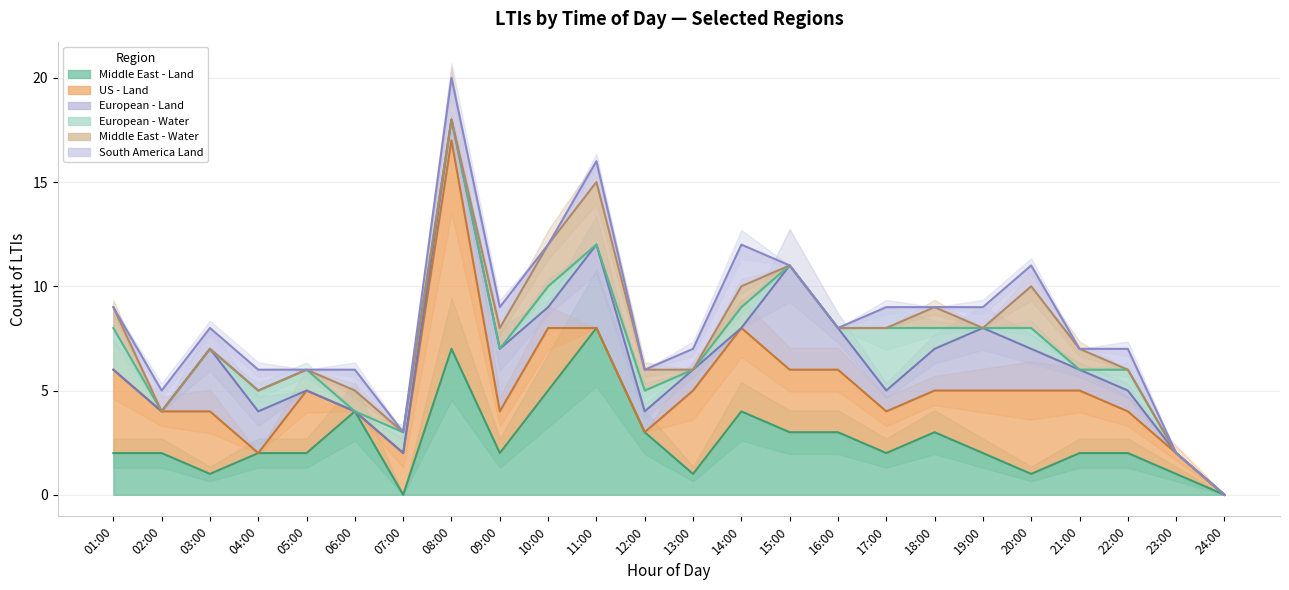

The Middle East - Land series shows 5 at 24:00. True or false?

False